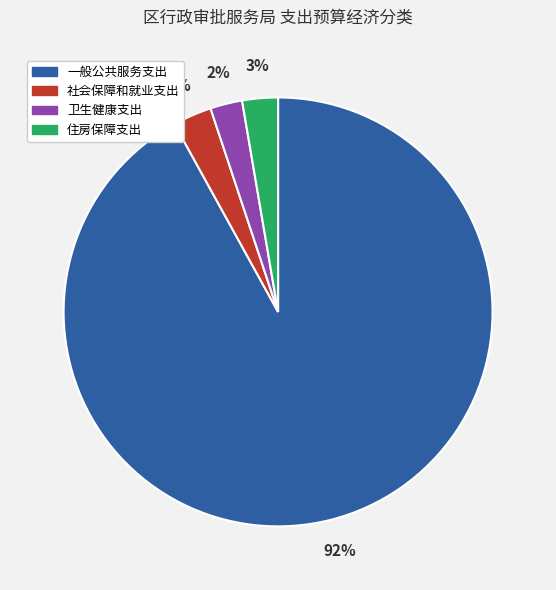

To the nearest percent, what portion does 卫生健康支出 represent?

2%